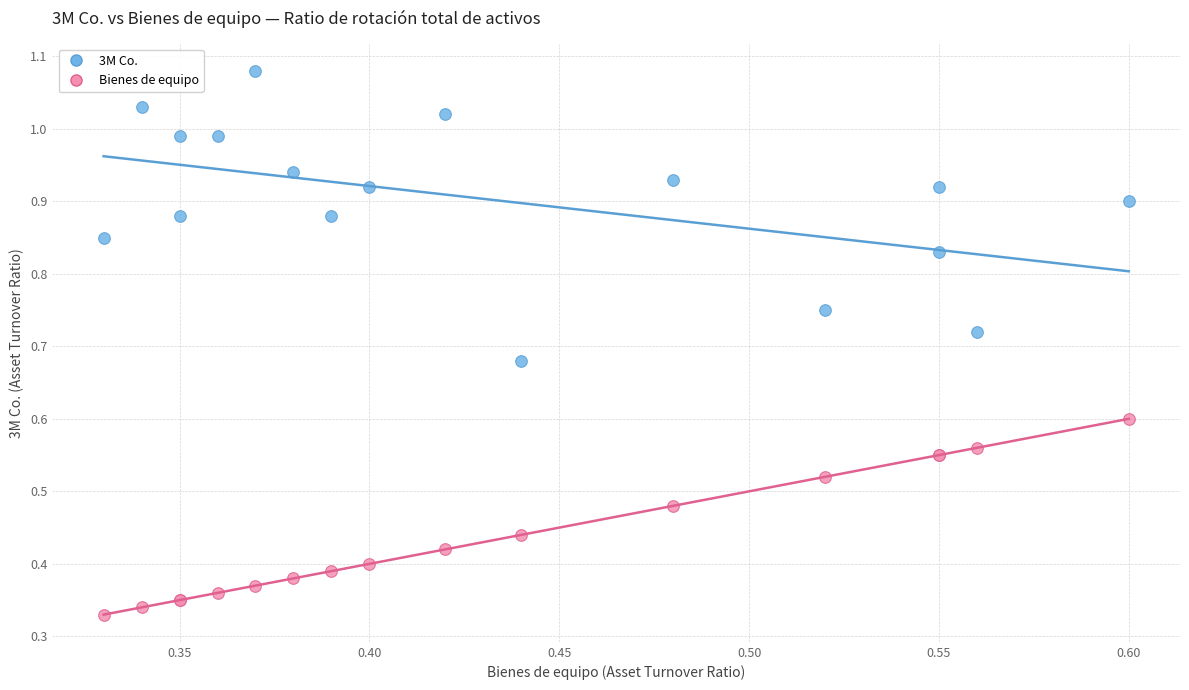

Which series contains the highest Y value?

3M Co.